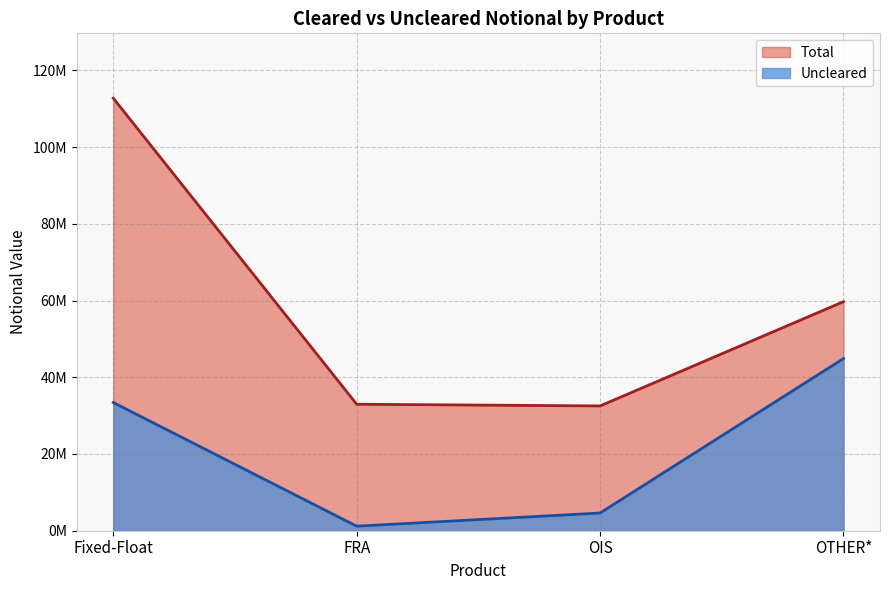

True or false: Total and Uncleared cross at least once.

False